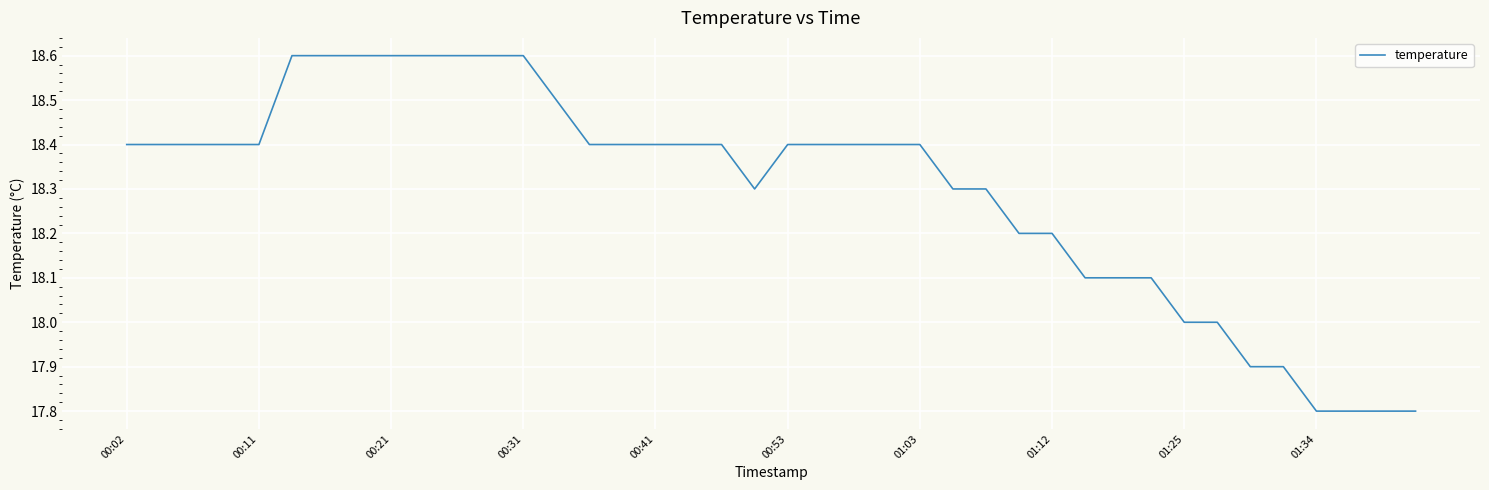

What is the minimum value shown in the chart?

17.8